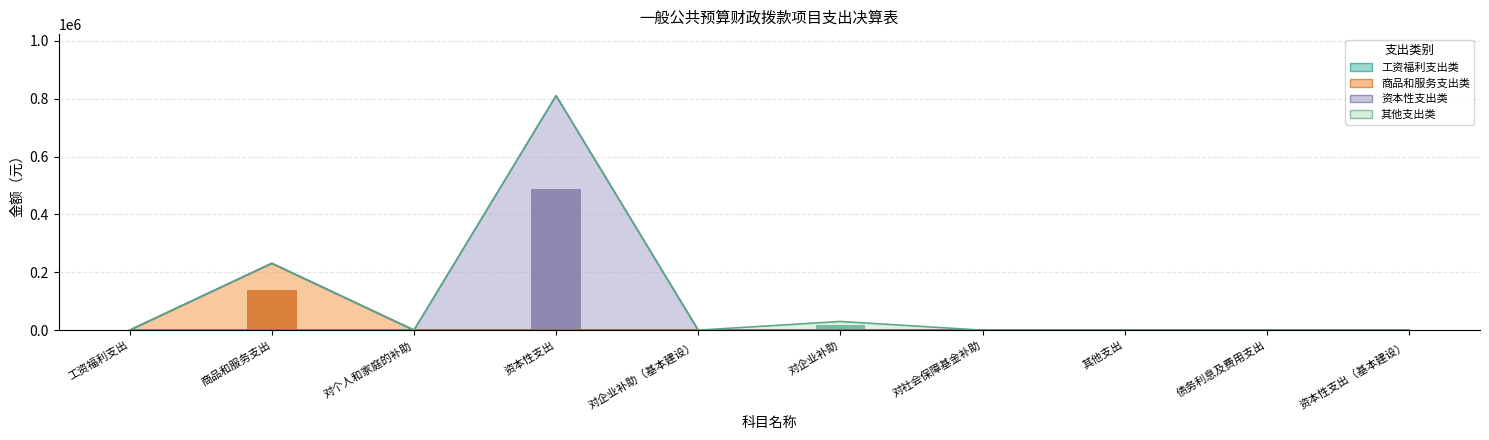

Which category has the highest value in the 其他支出类 series?

对企业补助